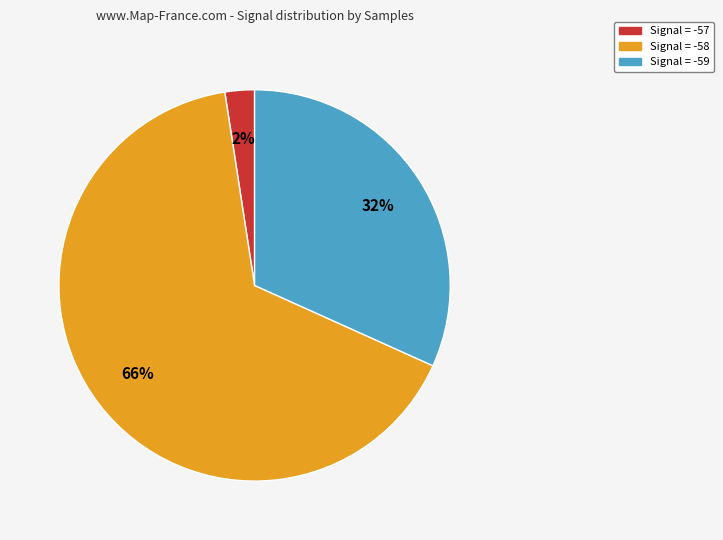

Does any single category account for the majority?

Yes